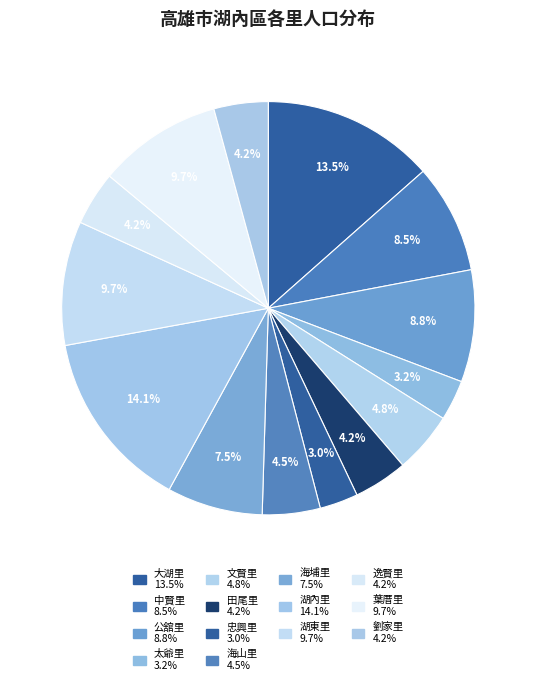

How many slices are in this pie chart?

14